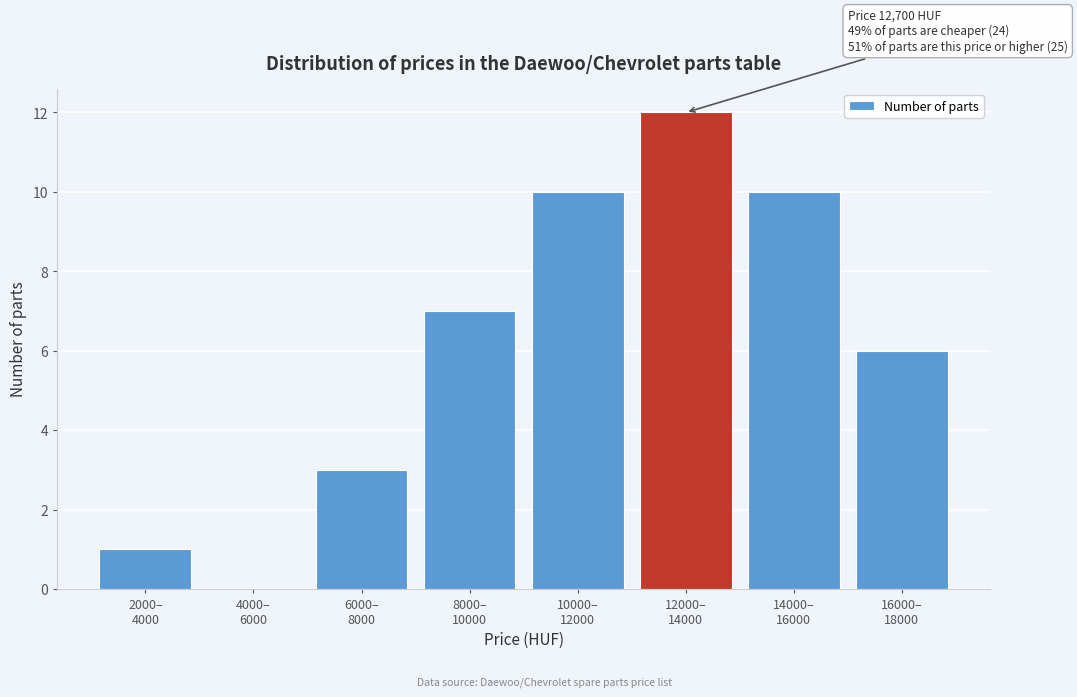

What is the maximum value shown in the chart?

12